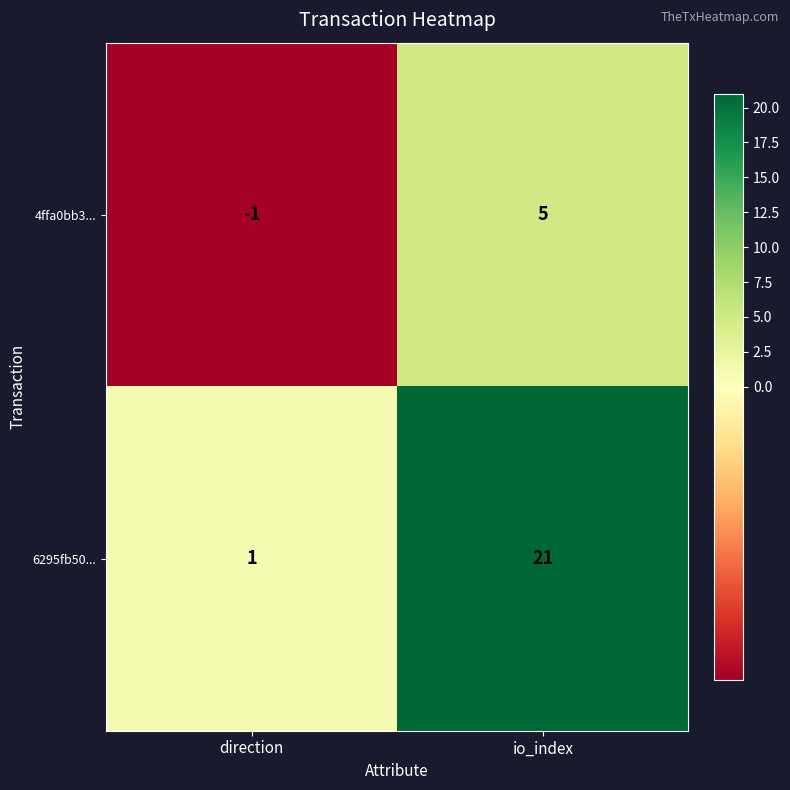

The value of 6295fb50... at direction is 1. True or false?

True